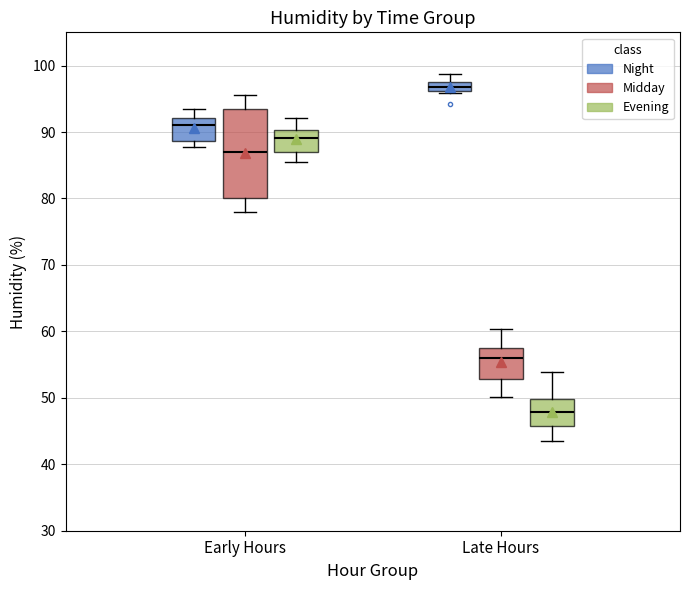

Which box's median line is the highest?

Late Hours (Night)